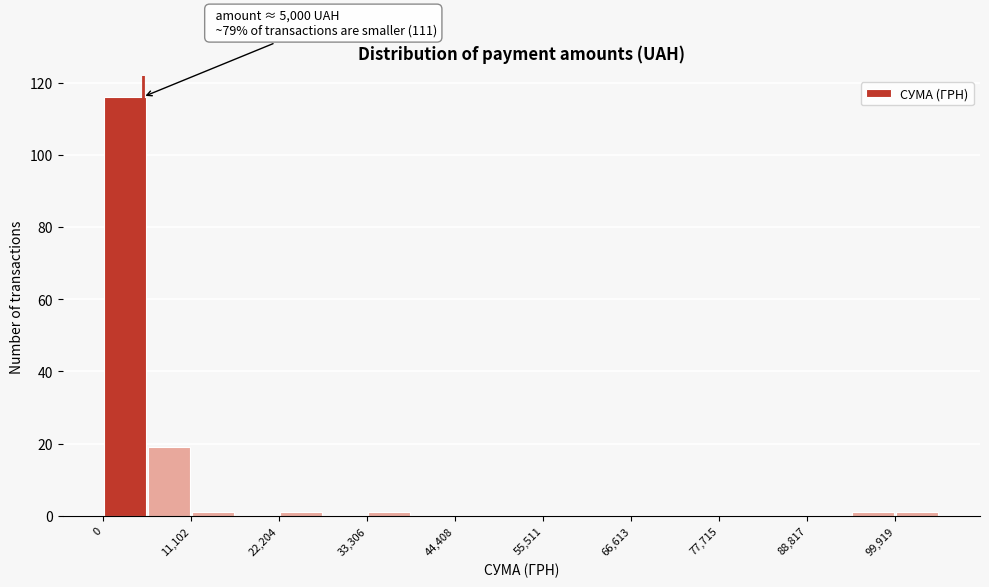

Read against the x-axis, roughly where is the centre of the tallest bar?

2000